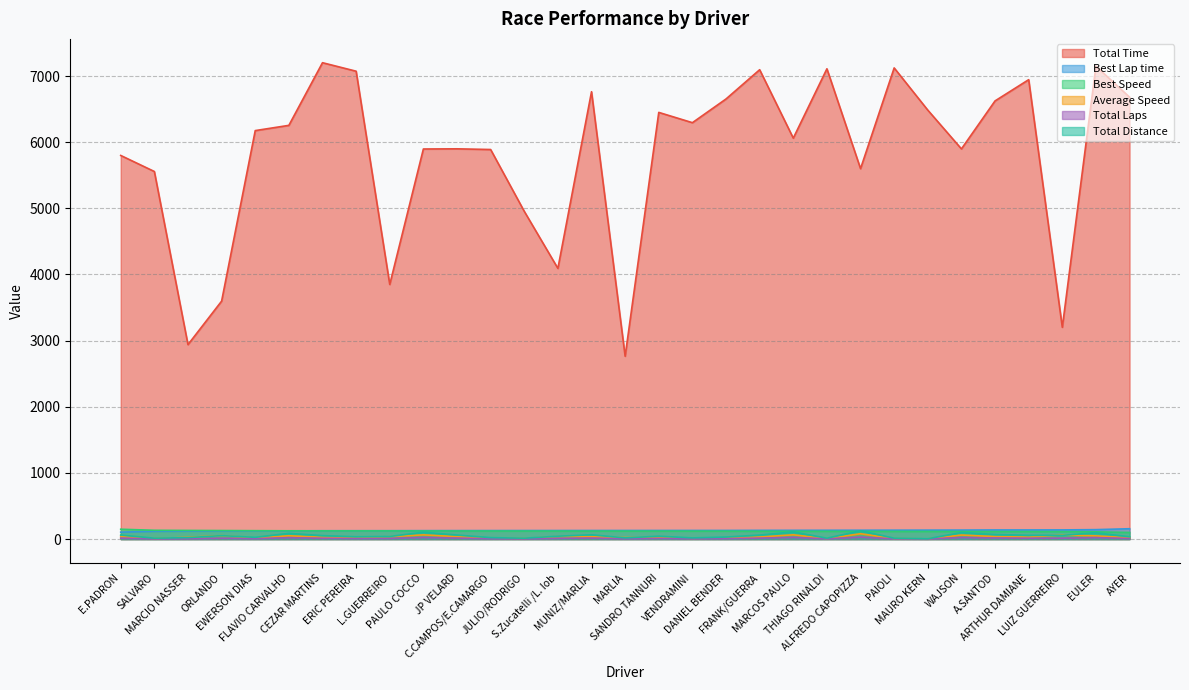

List the series in order of their peak value, highest first.

Total Time, Best Lap time, Best Speed, Total Laps, Average Speed, Total Distance